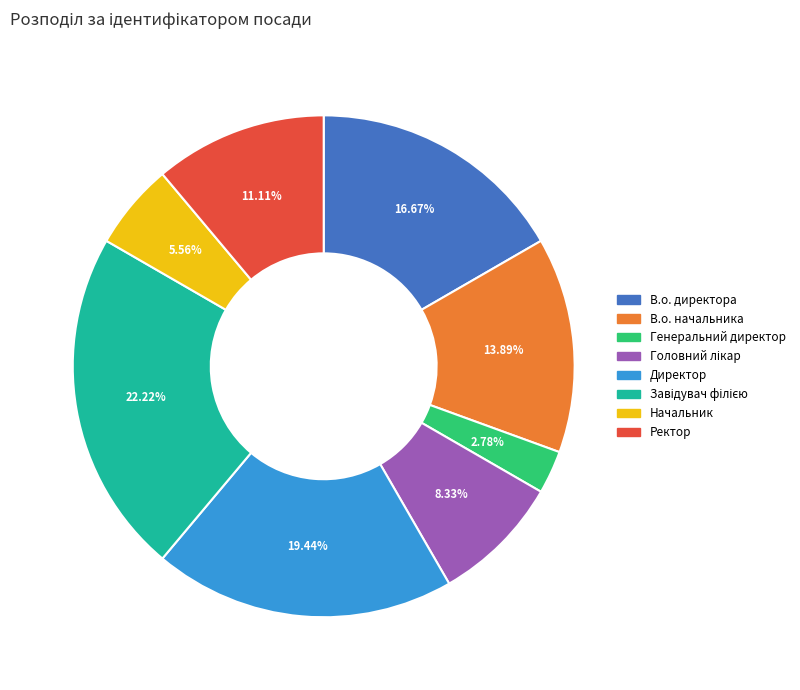

Which slice is the smallest?

Генеральний директор